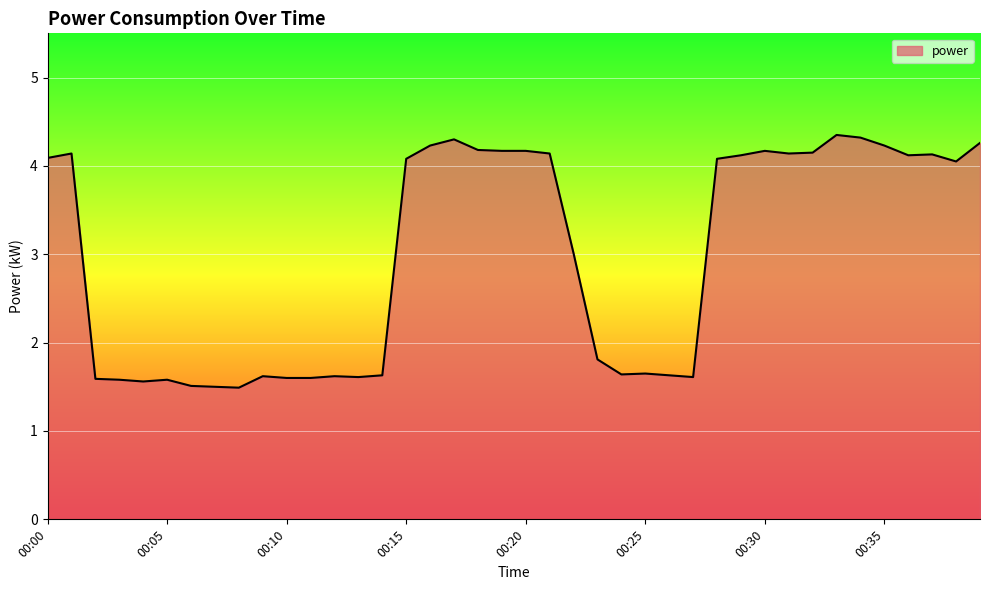

What is the difference between the maximum and minimum values?

2.9